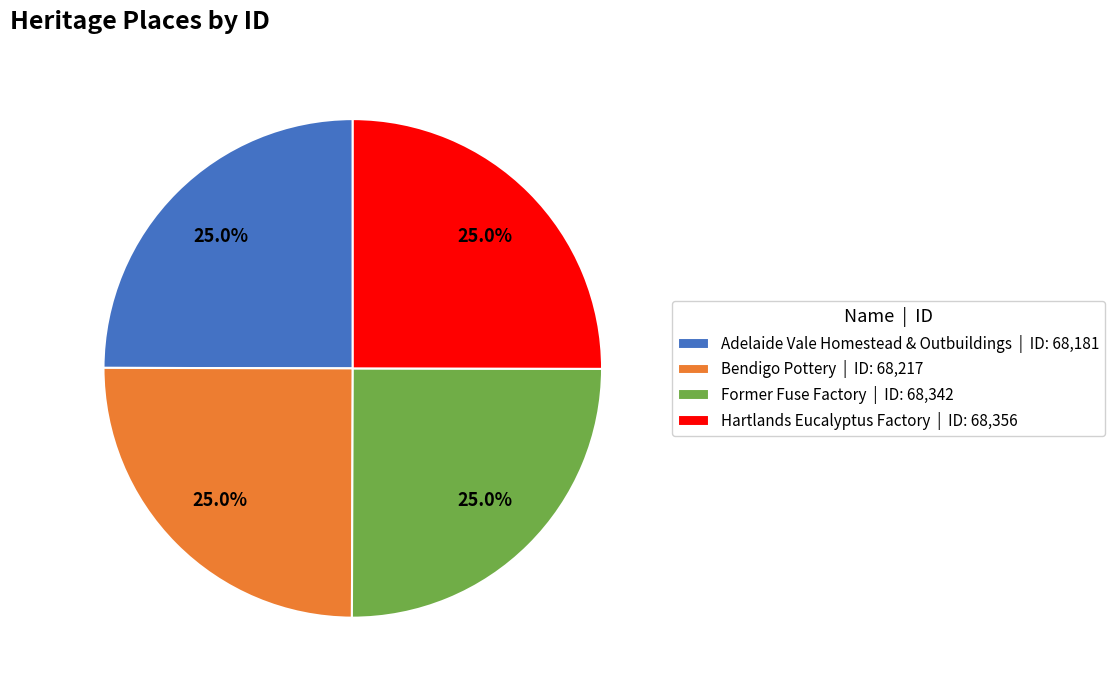

What percentage do Bendigo Pottery | ID: 68,217 and Hartlands Eucalyptus Factory | ID: 68,356 together represent?

50.0%